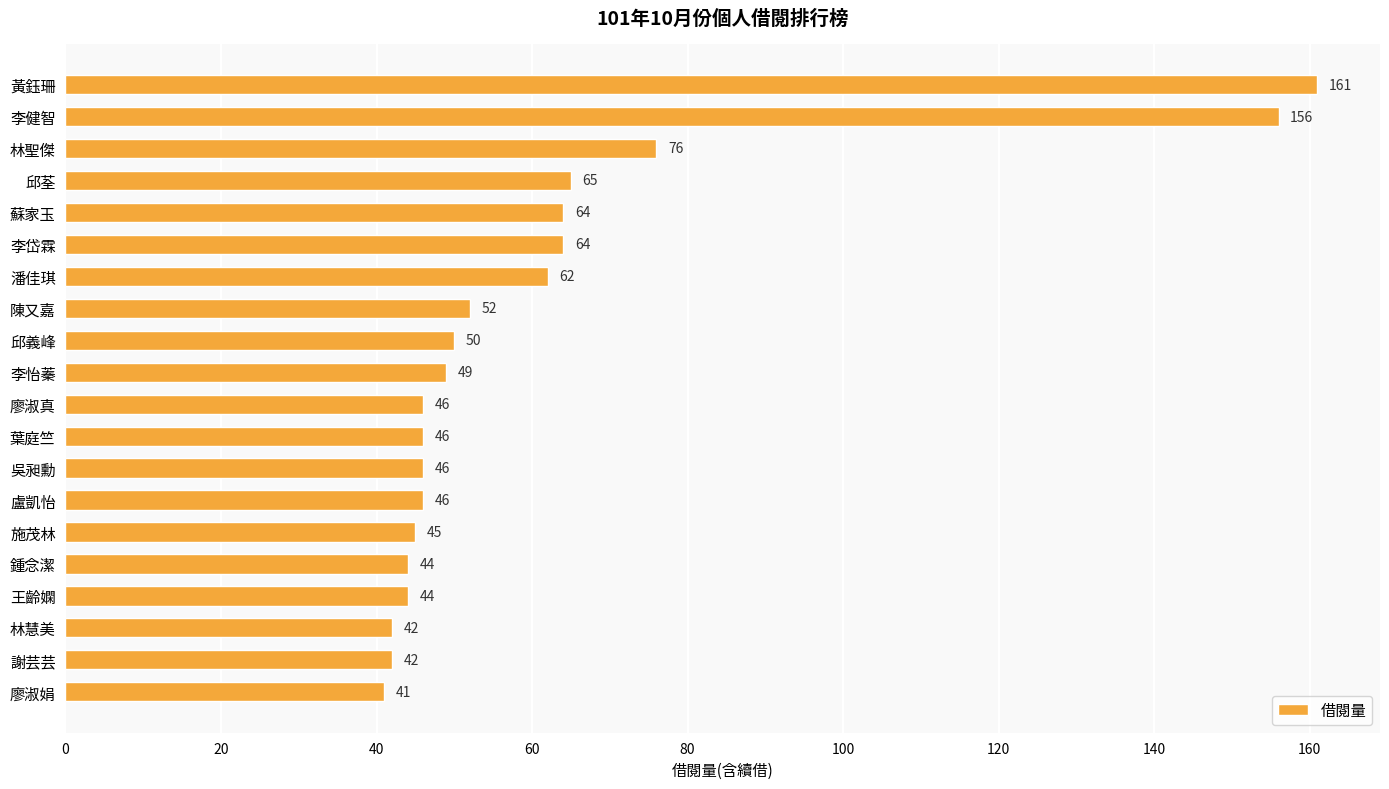

Is it true that the value at 潘佳琪 is 34?

False